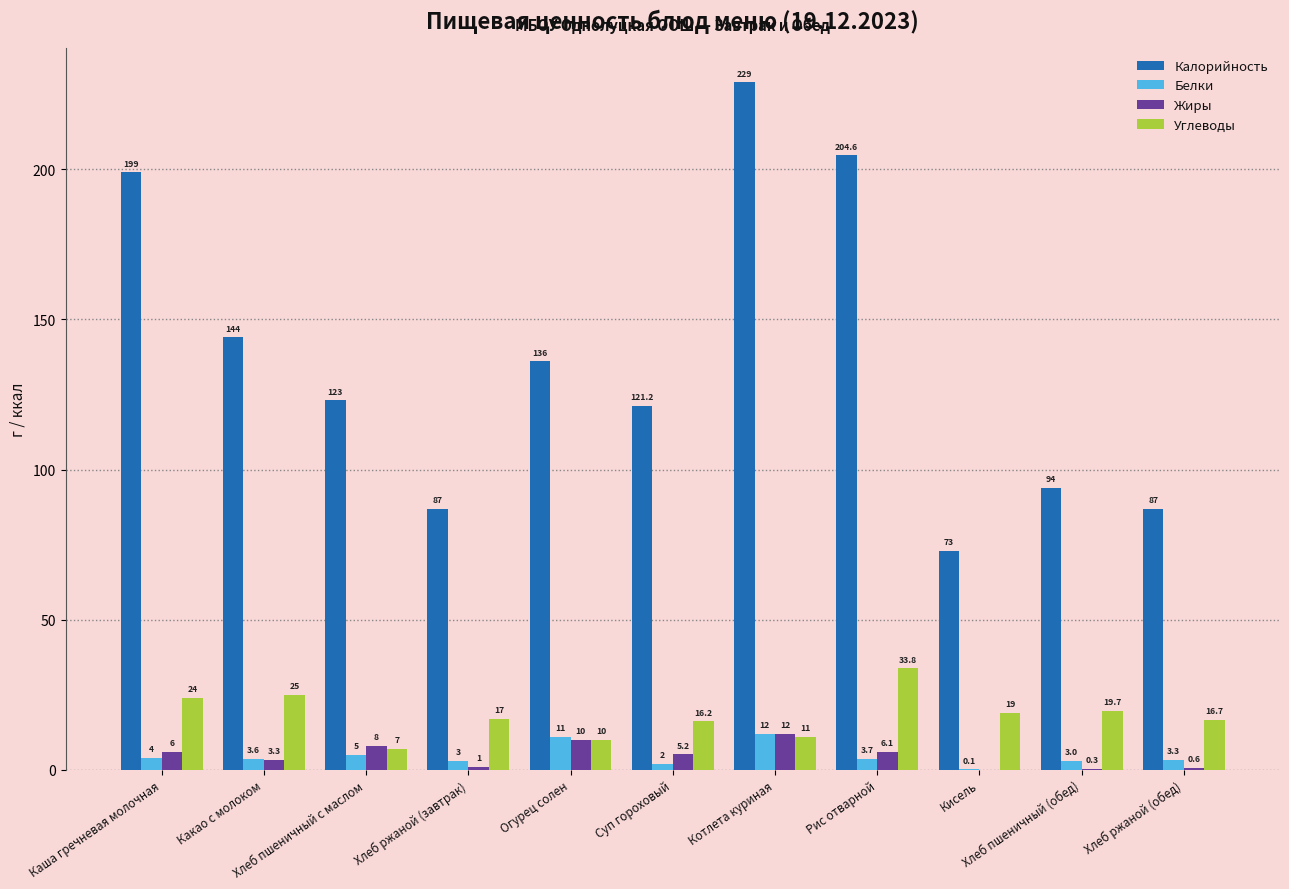

What value does the Белки series have at Хлеб ржаной (завтрак)?

3.0